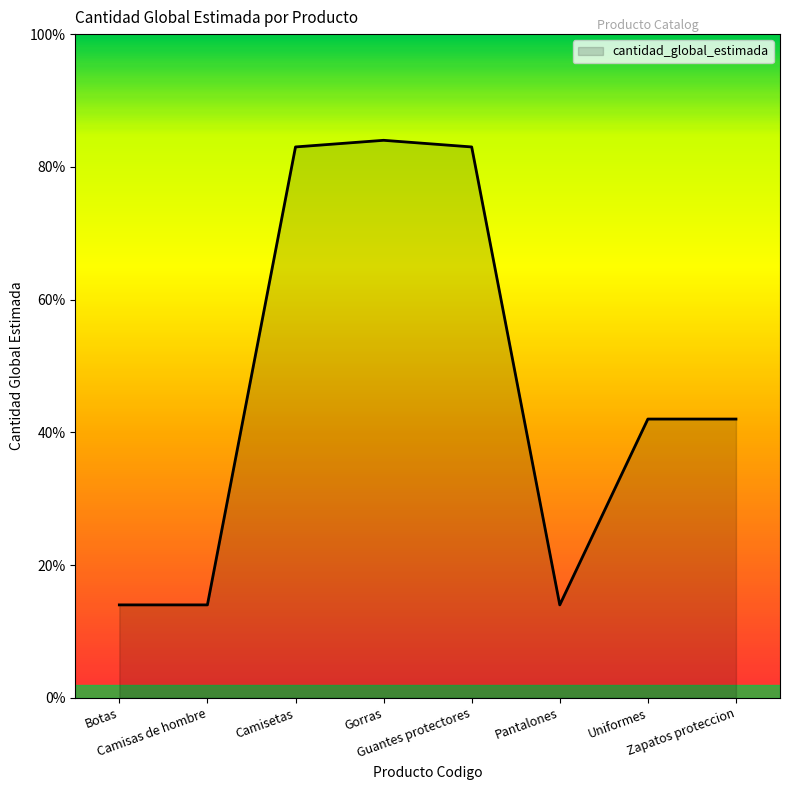

Is this an area chart (filled region under the line)?

Yes